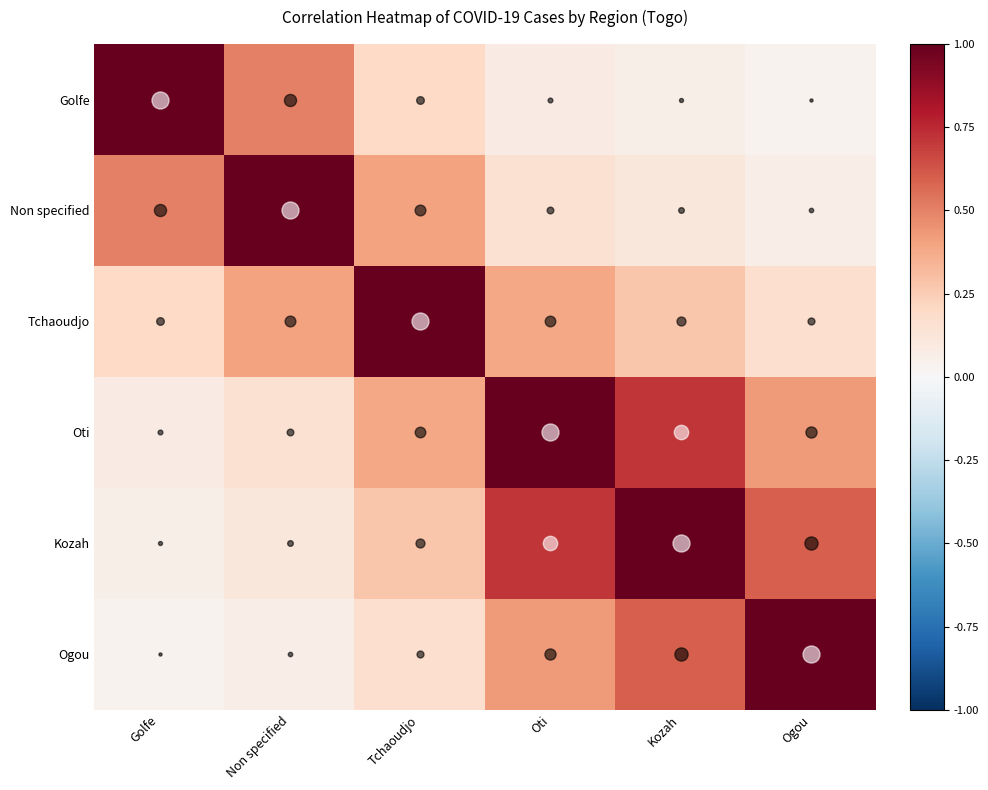

Which series has the widest spread of values?

Golfe